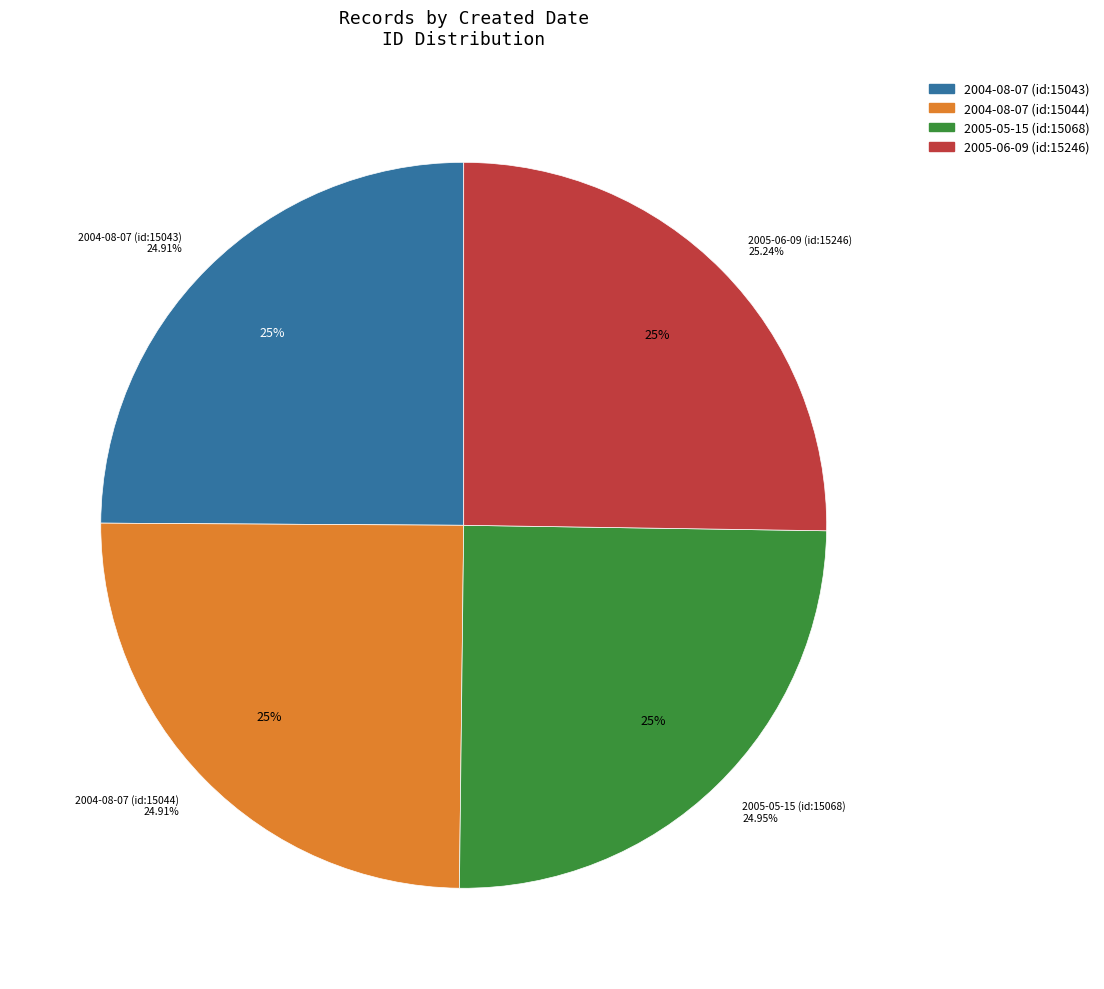

Rank the categories by value from lowest to highest.

2004-08-07 (id:15043), 2004-08-07 (id:15044), 2005-05-15 (id:15068), 2005-06-09 (id:15246)